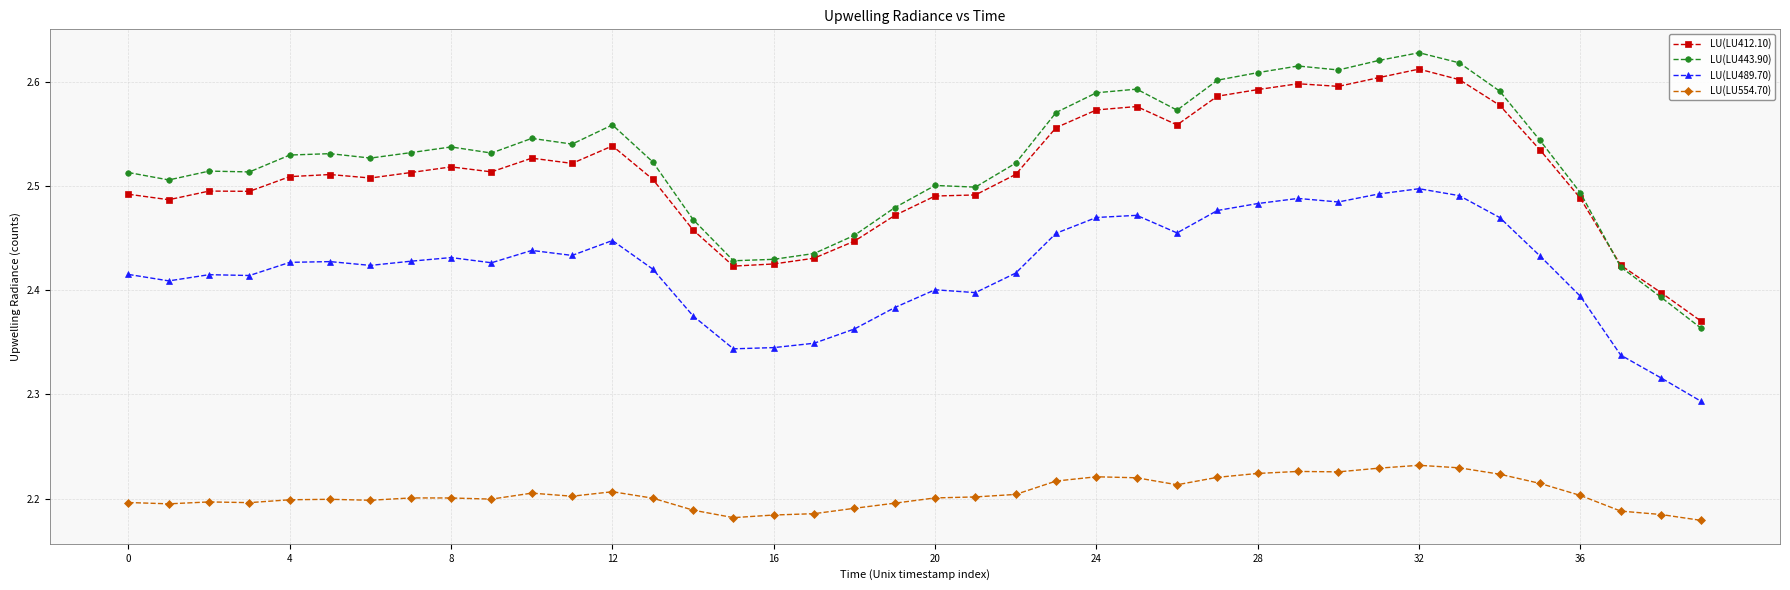

List the series in order of their peak value, lowest first.

LU(LU554.70), LU(LU489.70), LU(LU412.10), LU(LU443.90)